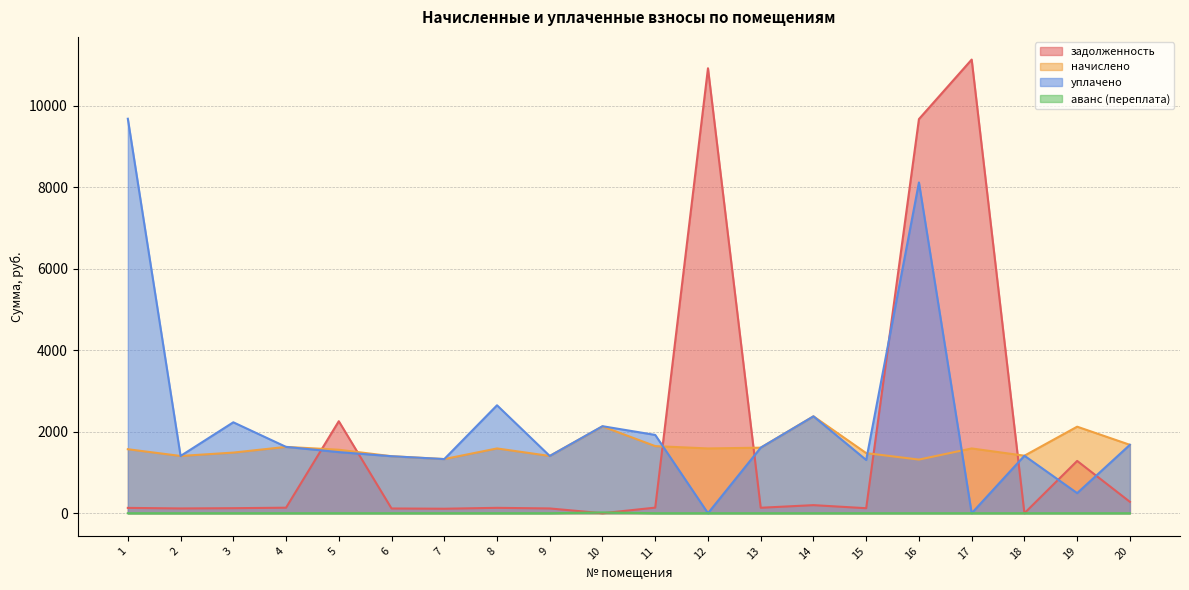

In начислено, how many points are higher than both neighbors (excluding endpoints)?

6